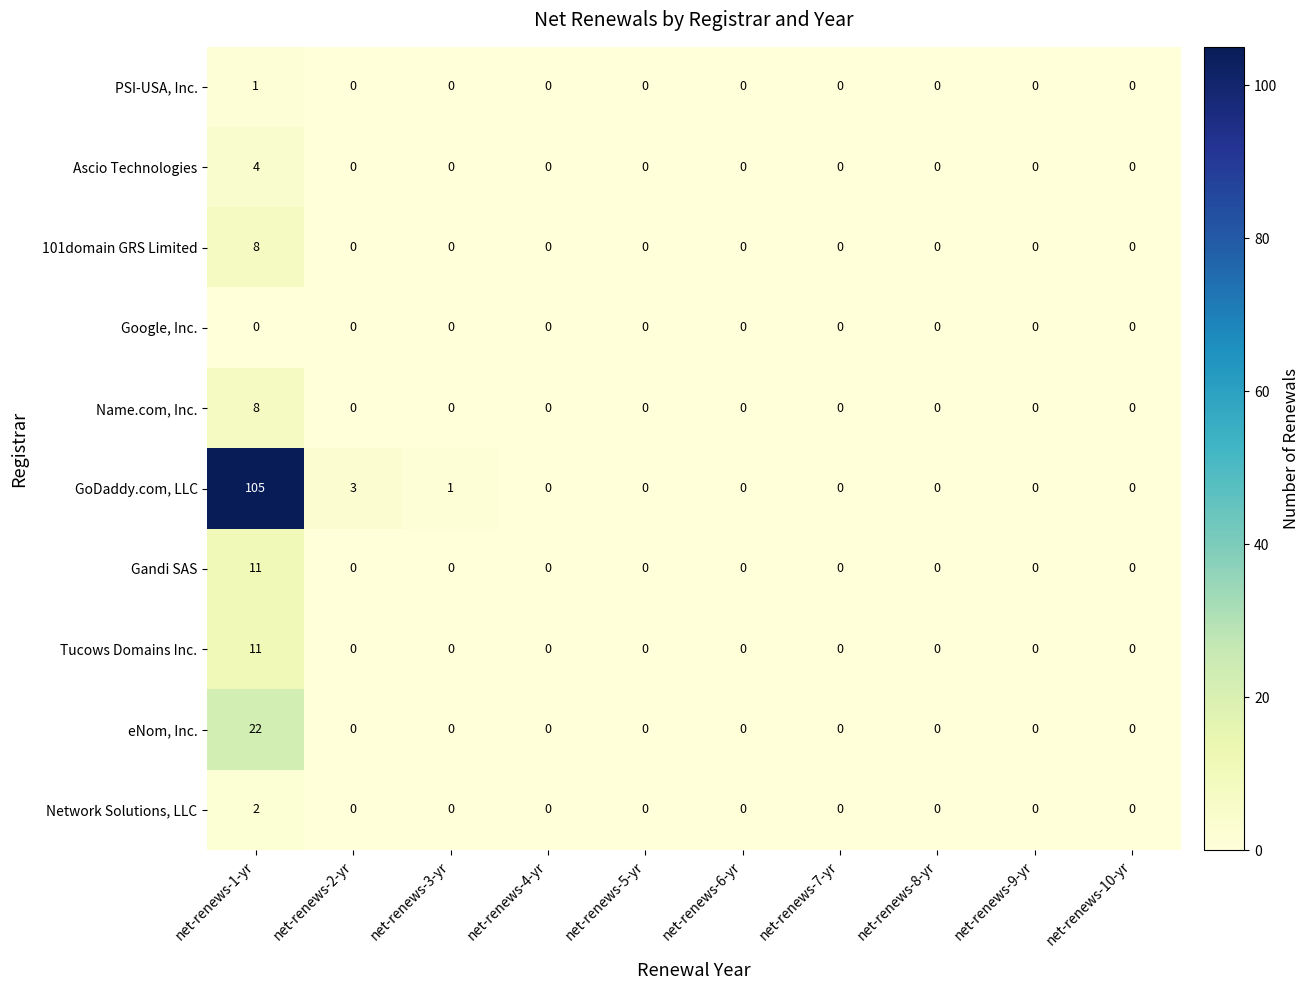

At which category is the sum across all series the highest?

net-renews-1-yr